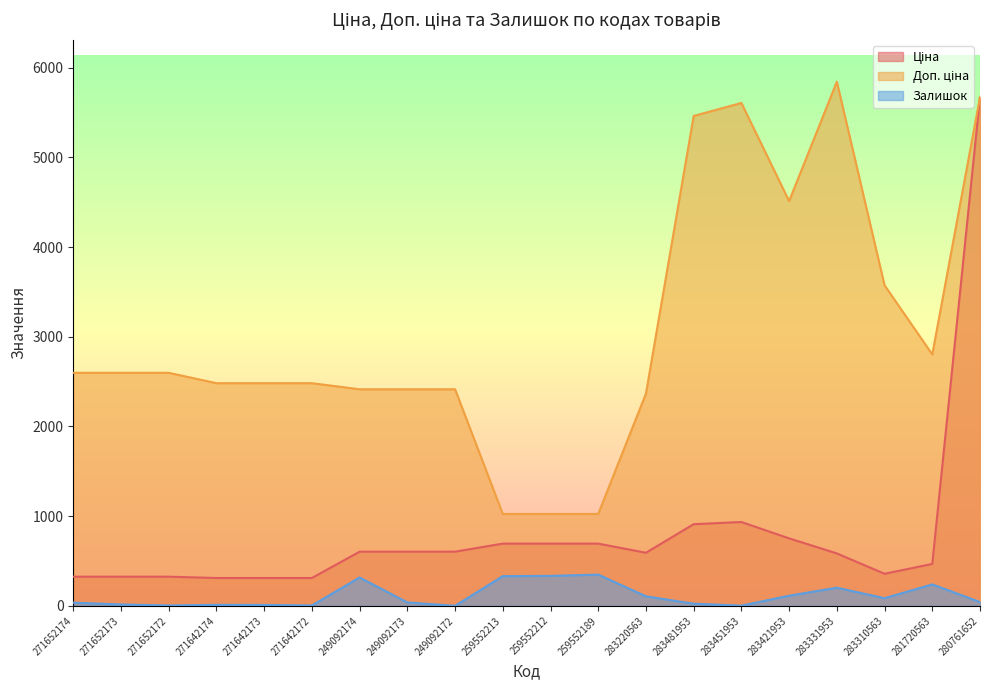

Reading left to right, extract all data points from this chart.

Ціна: 324.8	324.8	324.8	310.3	310.3	310.3	603.7	603.7	603.7	693.7	693.7	693.7	591.6	910.4	934.5	752.2	584.4	357.4	467.3	5673.8
Доп. ціна: 2598.3	2598.3	2598.3	2482.4	2482.4	2482.4	2414.8	2414.8	2414.8	1024.6	1024.6	1024.6	2366.5	5462.3	5607.2	4513.3	5843.9	3573.9	2803.6	5673.8
Залишок: 35.0	15.0	4.0	11.0	10.0	4.0	316.0	38.0	0.0	331.0	334.0	348.0	106.0	24.0	2.0	113.0	202.0	85.0	239.0	42.0